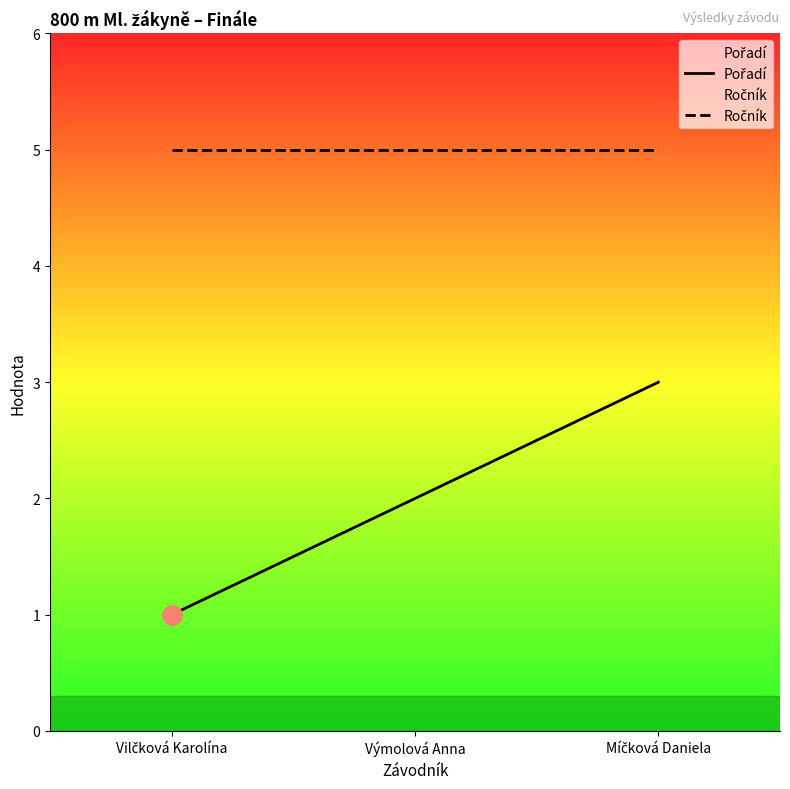

Is the value of Ročník at Míčková Daniela greater than the value of Pořadí at Výmolová Anna?

Yes